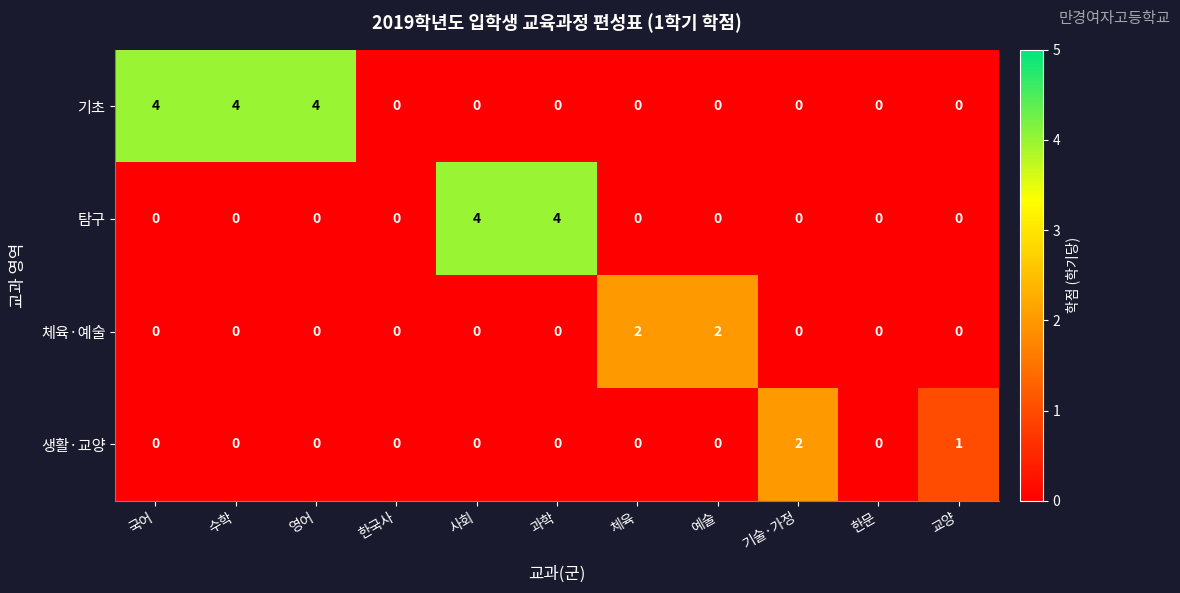

Is it true that 생활·교양 equals 0 at 과학?

True